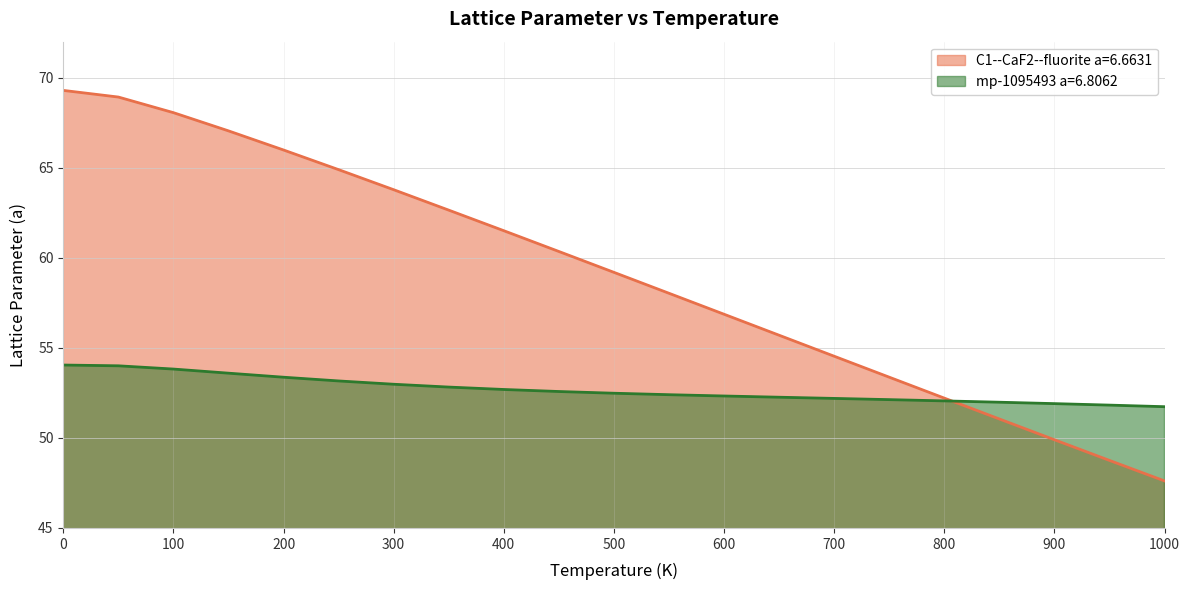

What is the label of the 2nd point from the left?

50.0